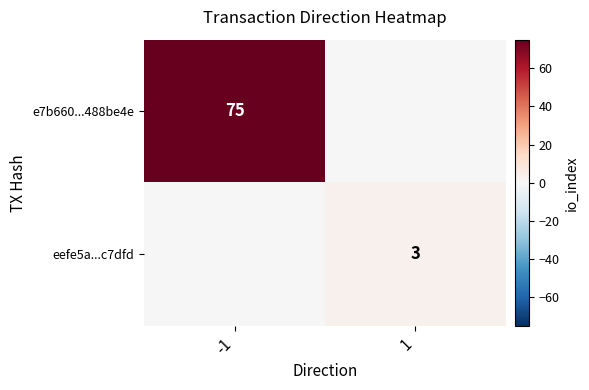

True or false: e7b660...488be4e has a value of 75 at -1.

True